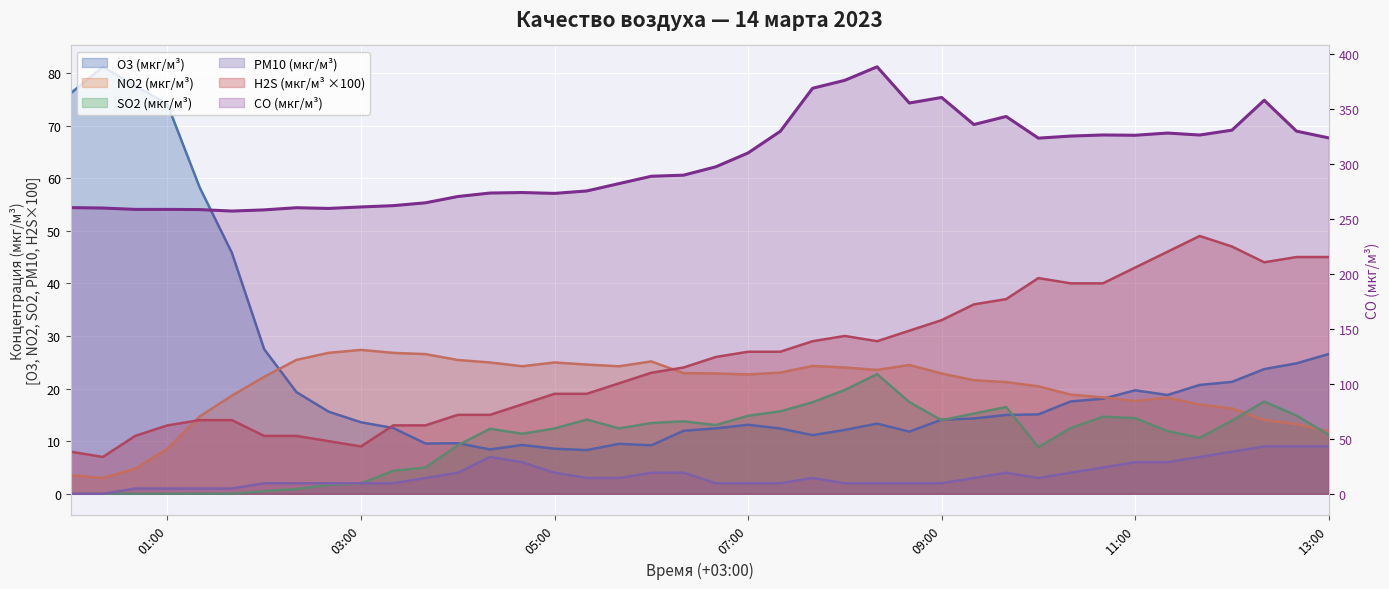

True or false: PM10 (мкг/м³) and H2S (мкг/м³) cross at least once.

False